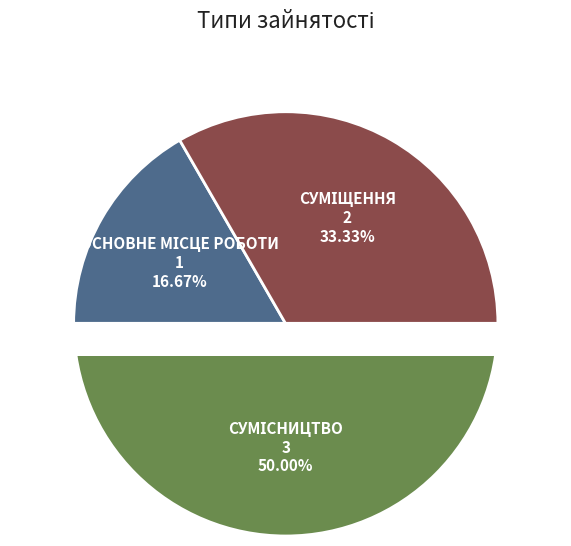

What is the change in value from Основне місце роботи to Сумісництво?

+2